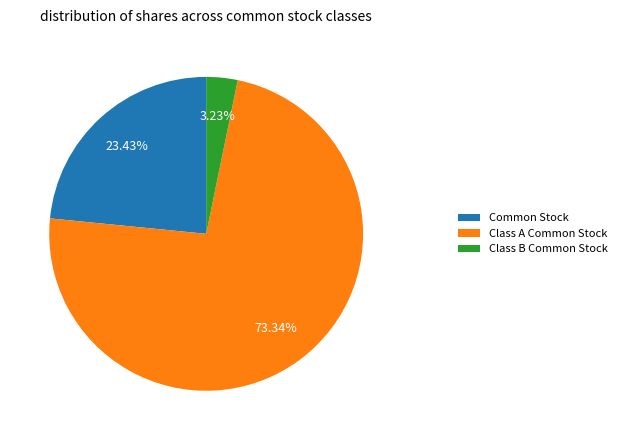

Count the number of slices in the pie.

3